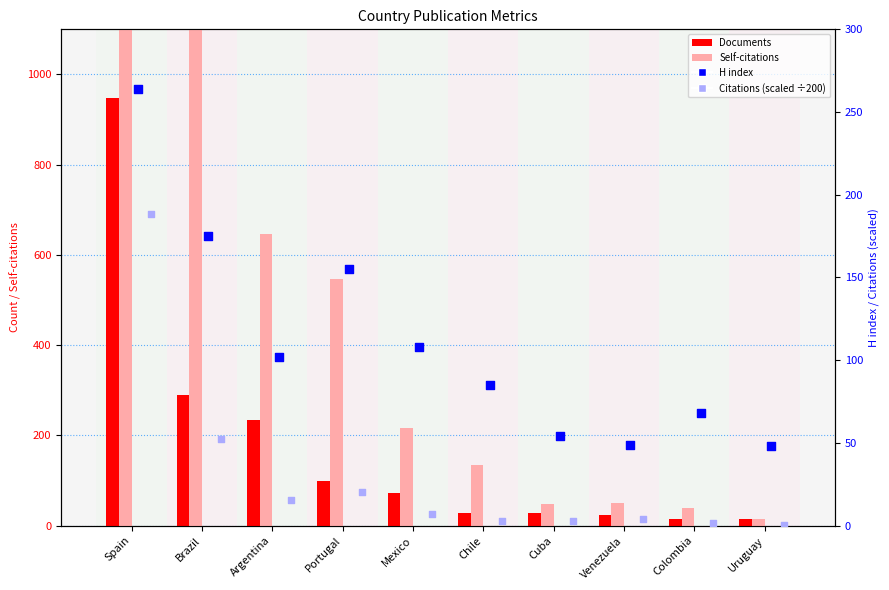

Which series reaches the minimum Y coordinate?

Citations (scaled)